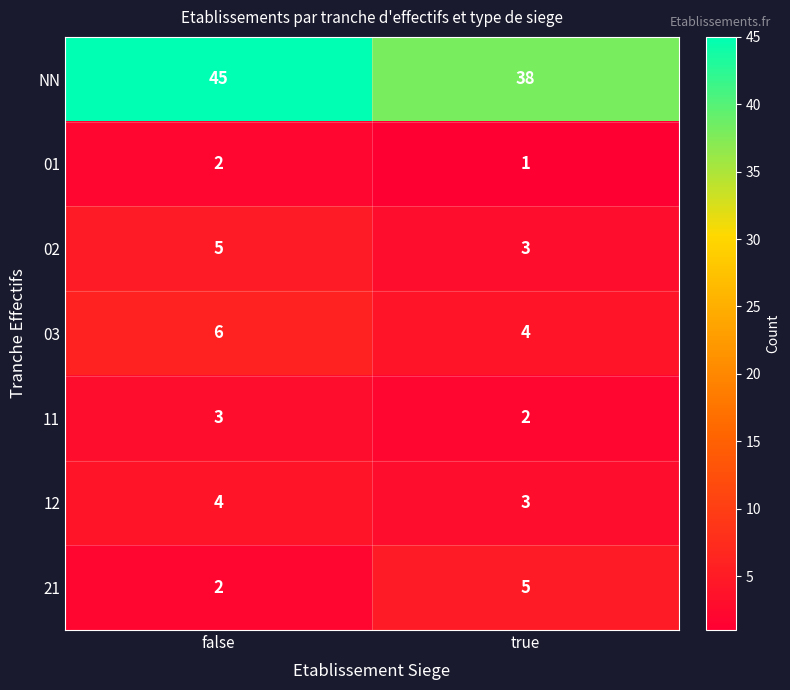

What is the sum of all 12 values?

7